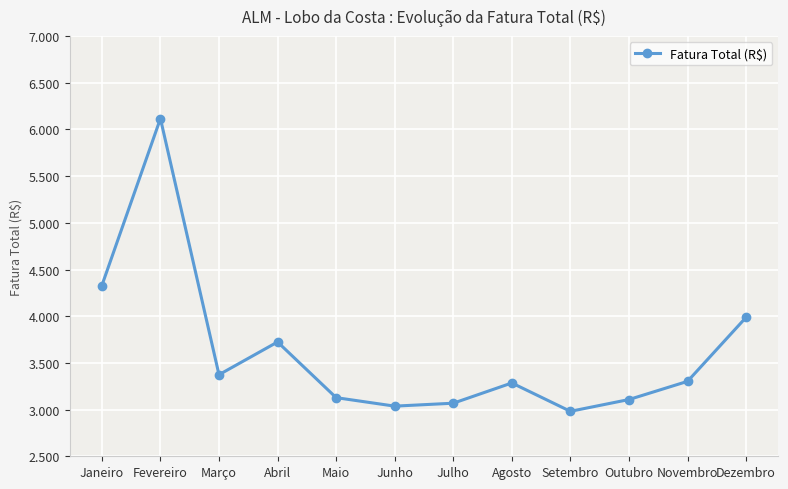

Where does the data first go above 3302?

Janeiro